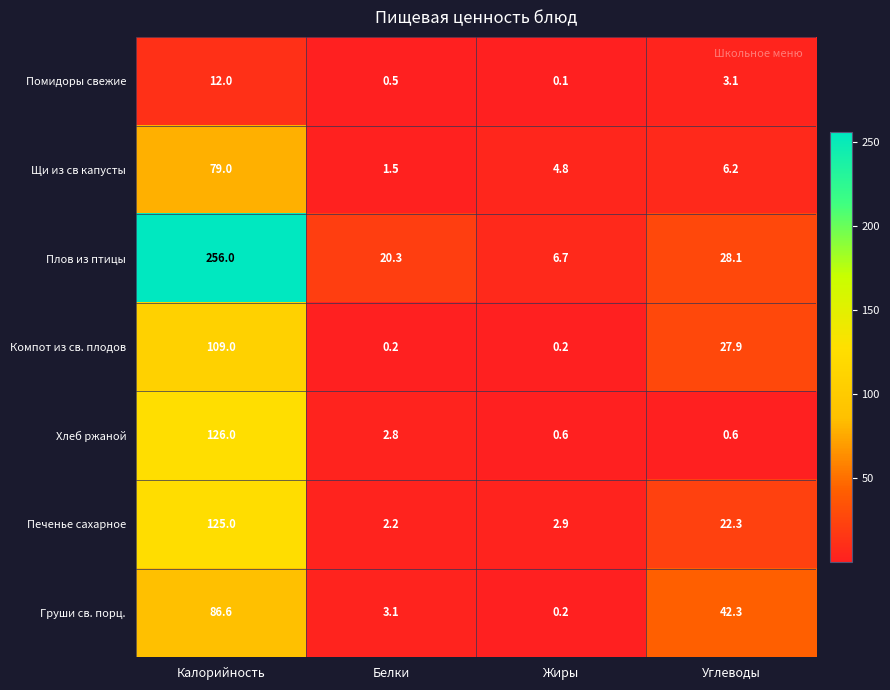

Reading left to right, what are all the values shown in this chart?

Помидоры свежие: 12.0	0.5	0.1	3.1
Щи из св капусты: 79.0	1.5	4.8	6.2
Плов из птицы: 256.0	20.3	6.7	28.1
Компот из св. плодов: 109.0	0.2	0.2	27.9
Хлеб ржаной: 126.0	2.8	0.6	0.6
Печенье сахарное: 125.0	2.2	2.9	22.3
Груши св. порц.: 86.6	3.1	0.2	42.3